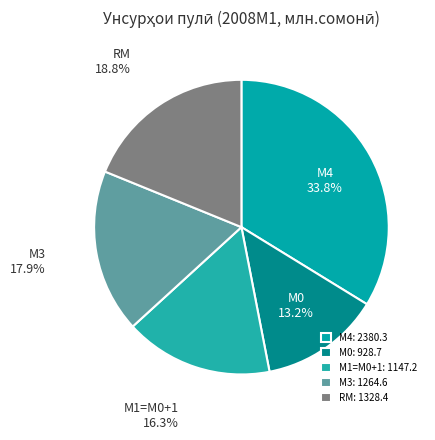

What is the smallest slice in the pie chart?

М0